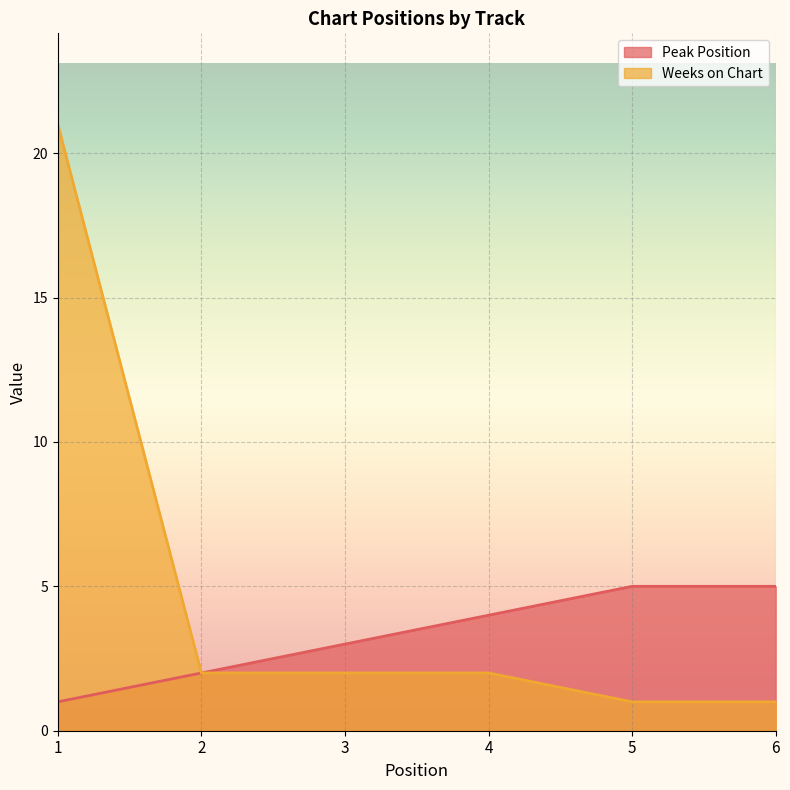

What is the value of the Weeks on Chart point at the 5th from the left?

1